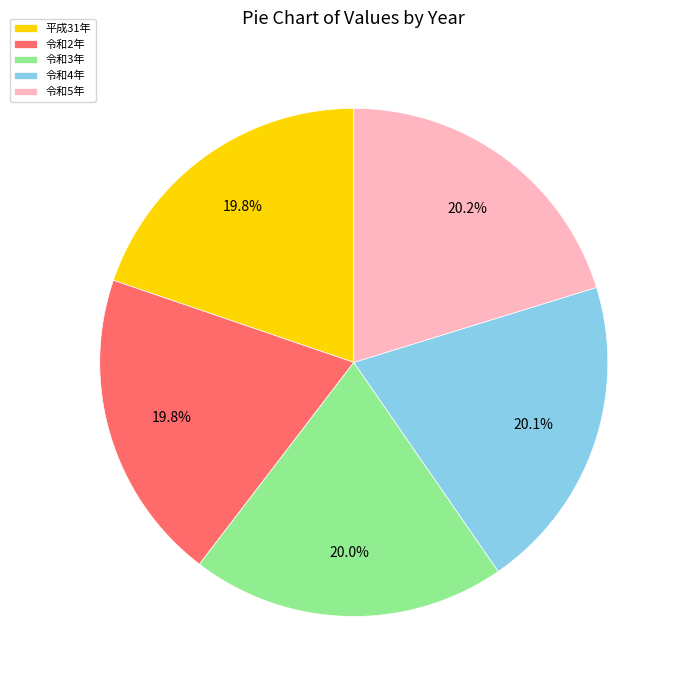

To the nearest percent, what portion does 平成31年 represent?

20%